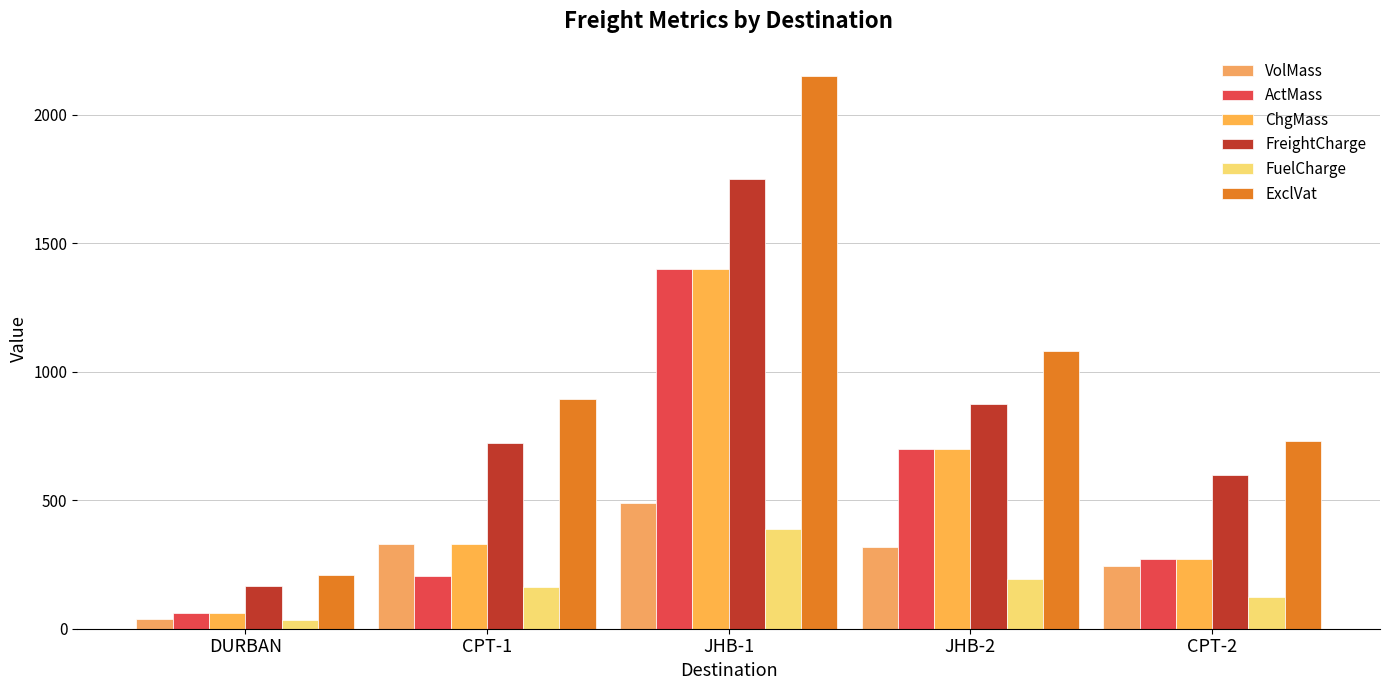

How many data points does each series have?

5